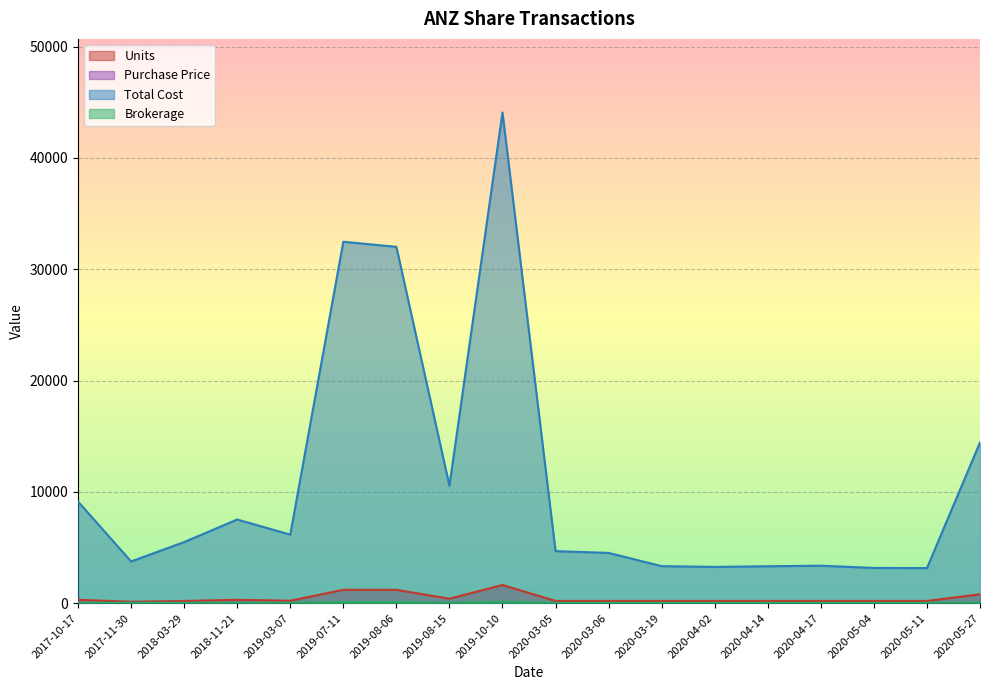

How many data points in Purchase Price are above 24?

9